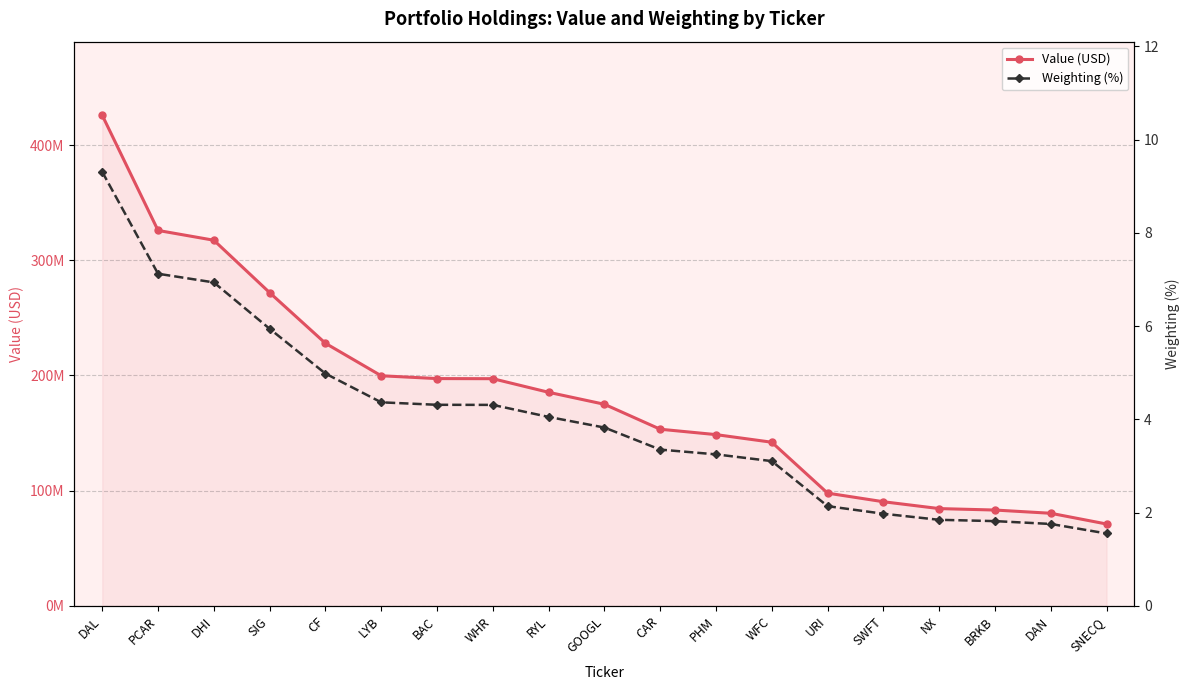

Which label corresponds to the largest value in the chart?

DAL